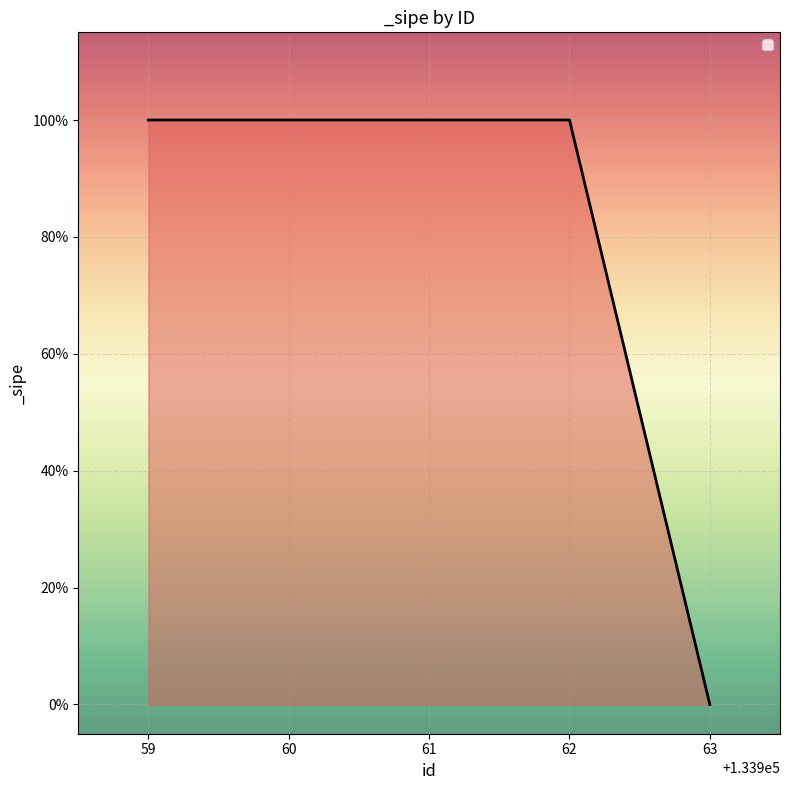

Is this an area chart (filled region under the line)?

Yes